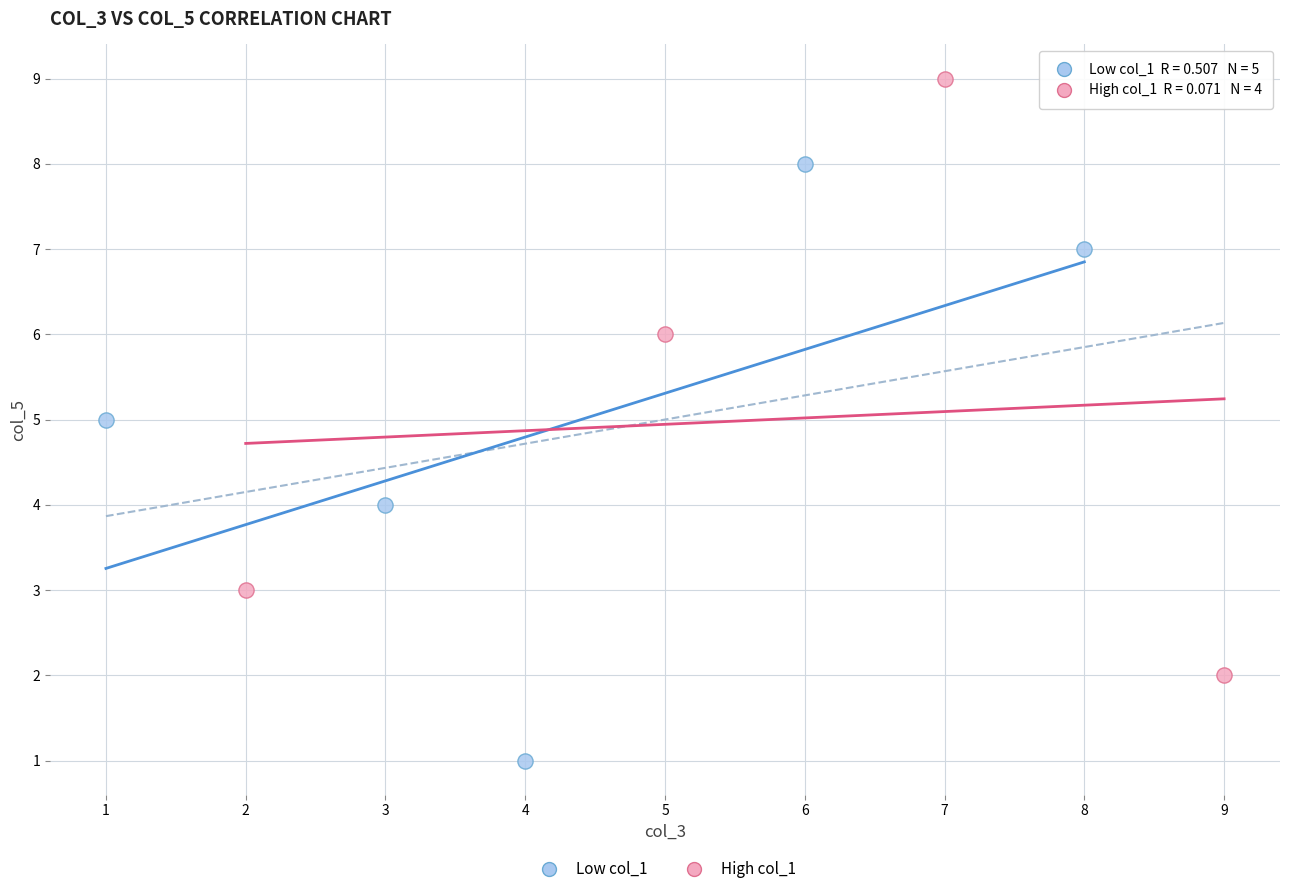

Which series contains the lowest Y value?

Low col_1